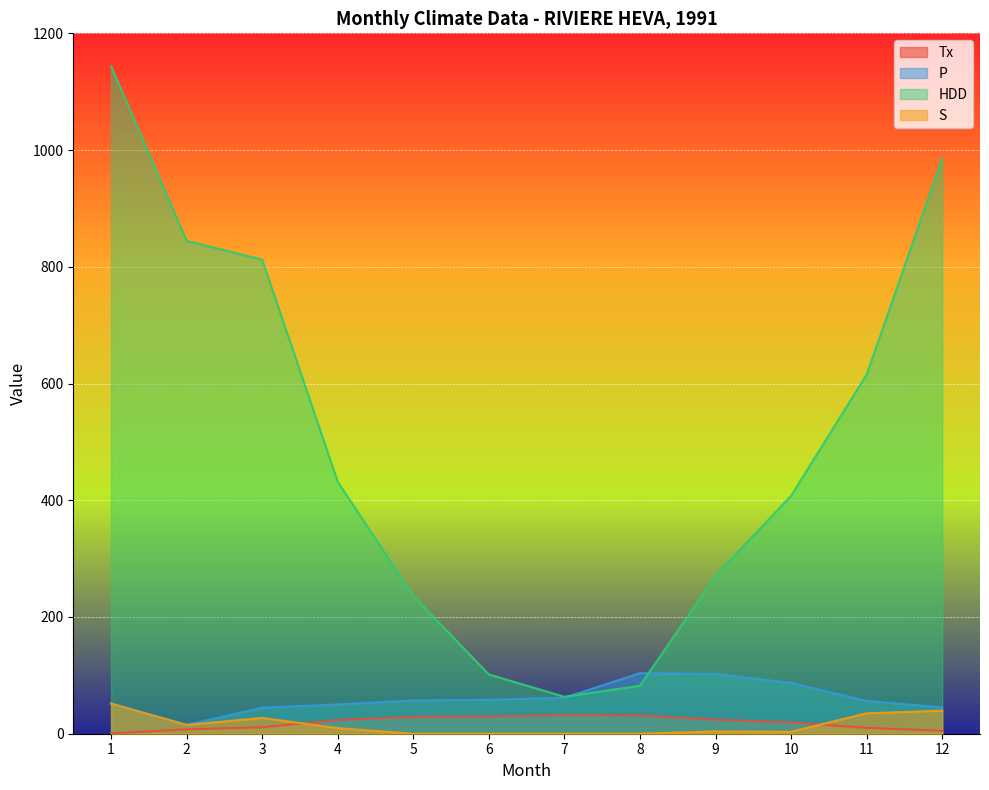

What is the sum of all P values?

733.7